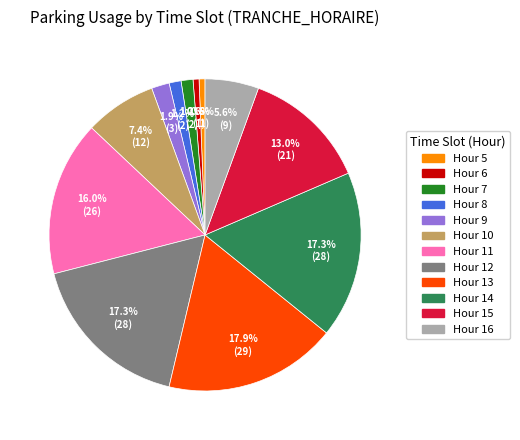

Is there any slice that represents more than half of the pie?

No